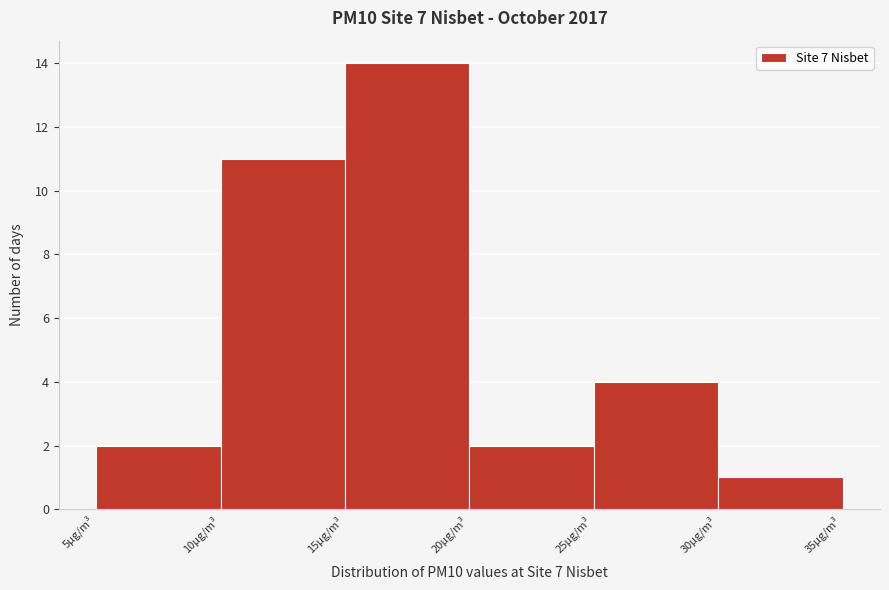

Reading left to right, list every bar in this chart as the range it spans on the x-axis followed by its height. The values are not printed on the chart, so give them approximately, as read against the axis.

5 to 10: 2
10 to 15: 11
15 to 20: 14
20 to 25: 2
25 to 30: 4
30 to 35: 1